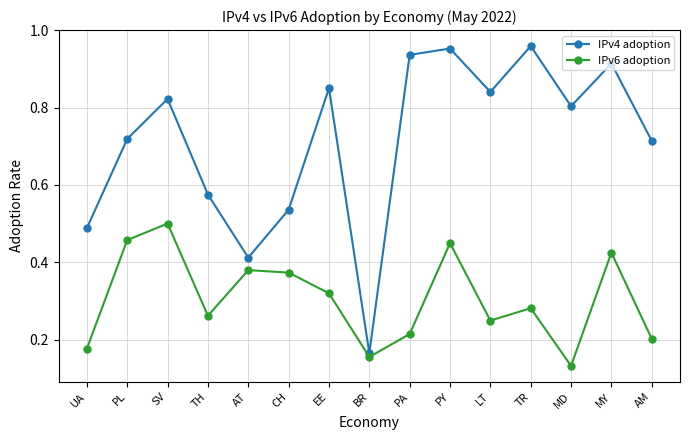

How many lines are shown in the chart?

2